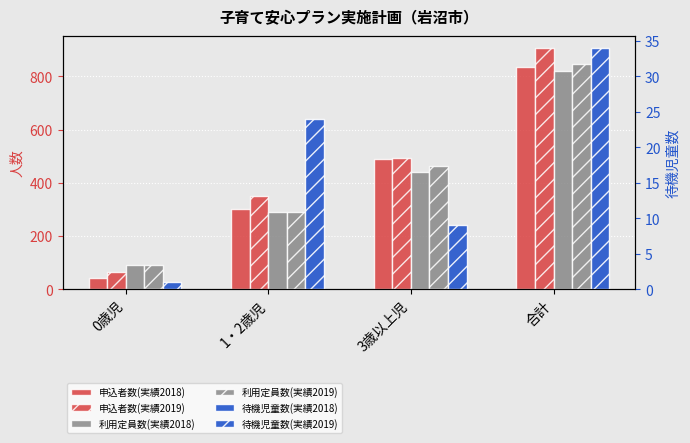

True or false: 申込者数(実績2019) has a value of 675 at 3歳以上児.

False